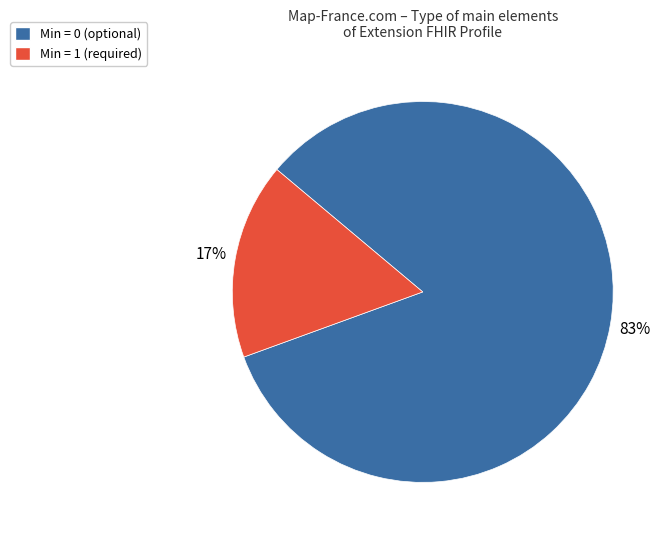

Is there a majority slice in this chart?

Yes